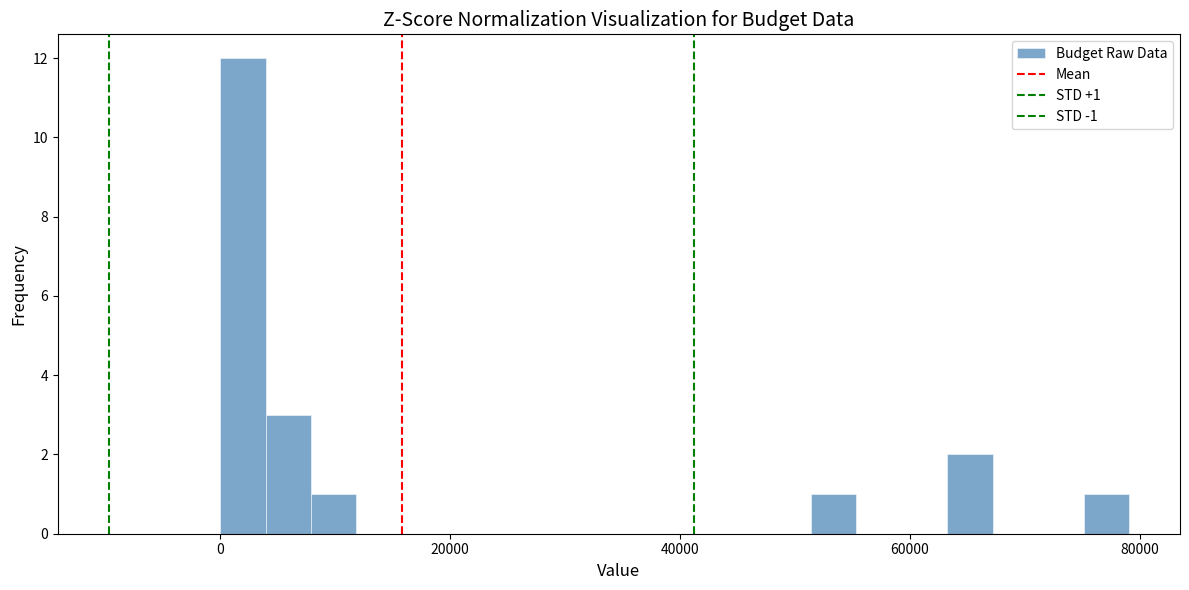

Read against the x-axis, roughly where is the centre of the tallest bar?

2000